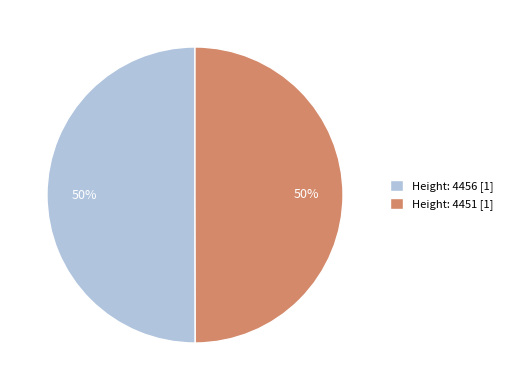

Is the sum of Height: 4456 [1] and Height: 4451 [1] greater than half?

Yes